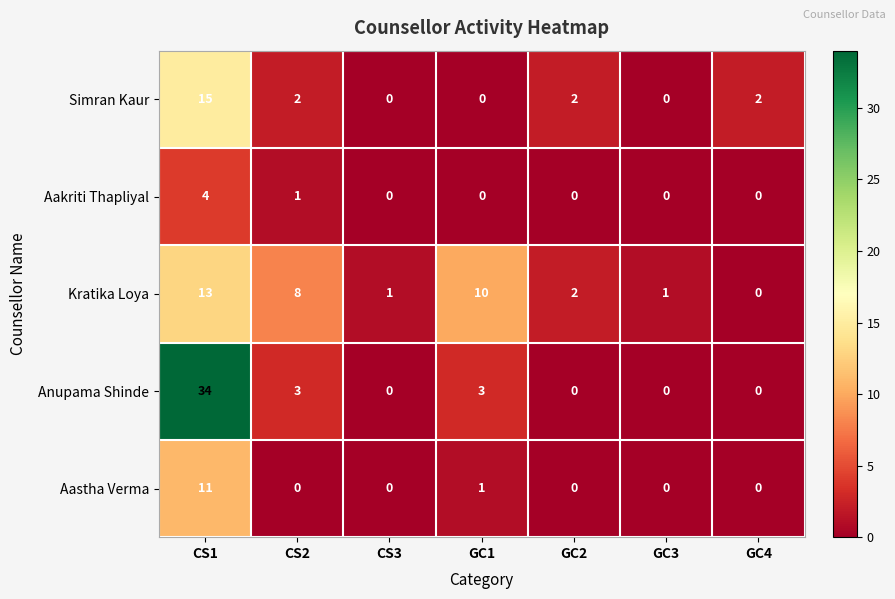

Between GC2 and GC4, which series saw the biggest shift?

Kratika Loya